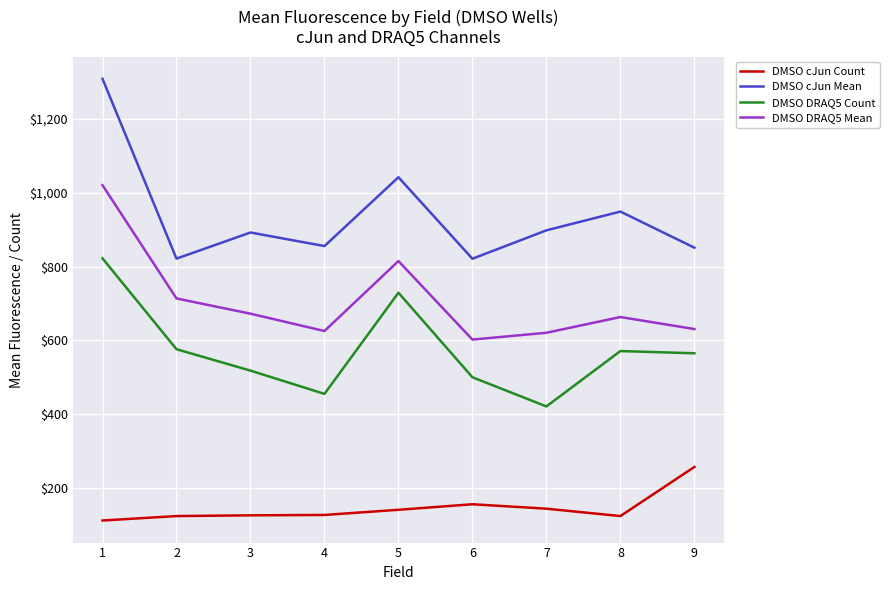

At 5, list the series in order from smallest to largest.

DMSO cJun Count, DMSO DRAQ5 Count, DMSO DRAQ5 Mean, DMSO cJun Mean